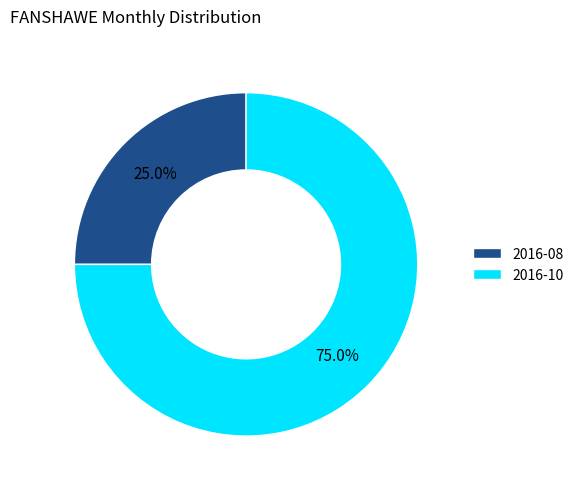

Which has a higher value, 2016-08 or 2016-10?

2016-10